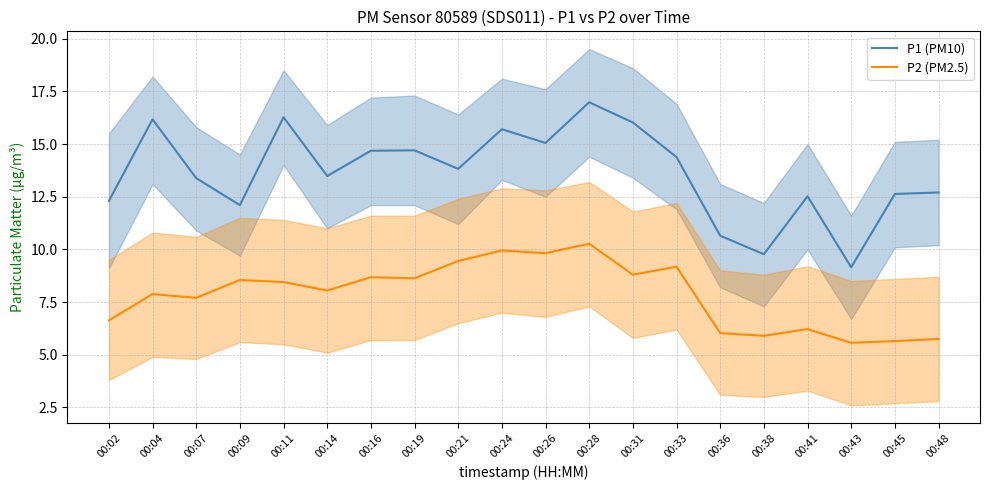

Read the P2 (PM2.5) value at 00:33.

9.2